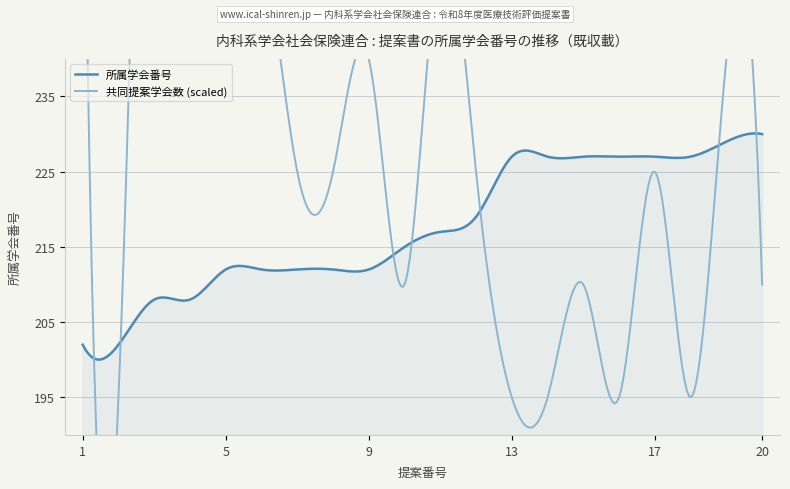

What is the difference between the 所属学会番号 (scaled) values at 5 and 12?

7